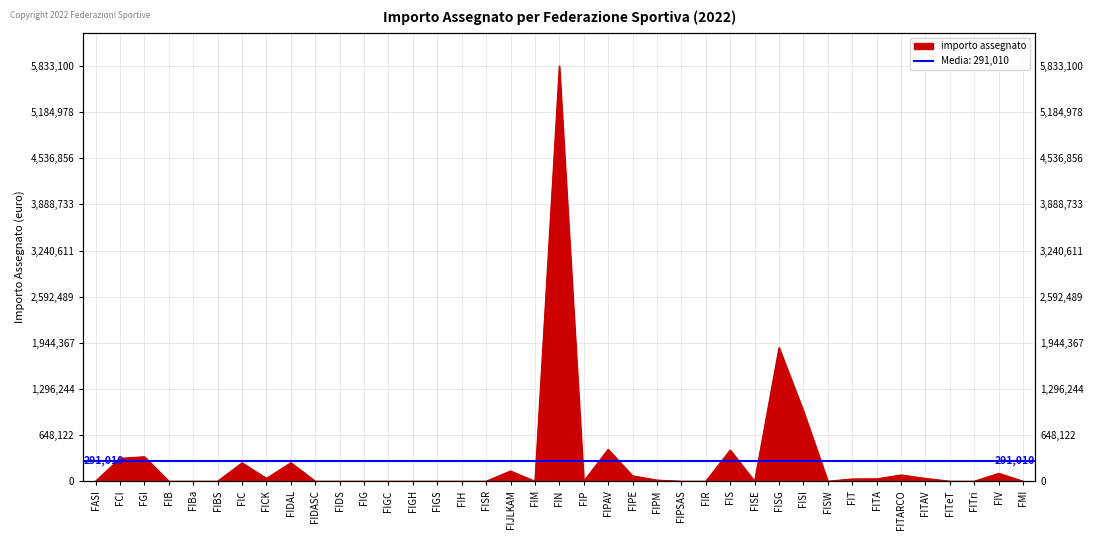

What is the label of the 8th point from the right?

FIT